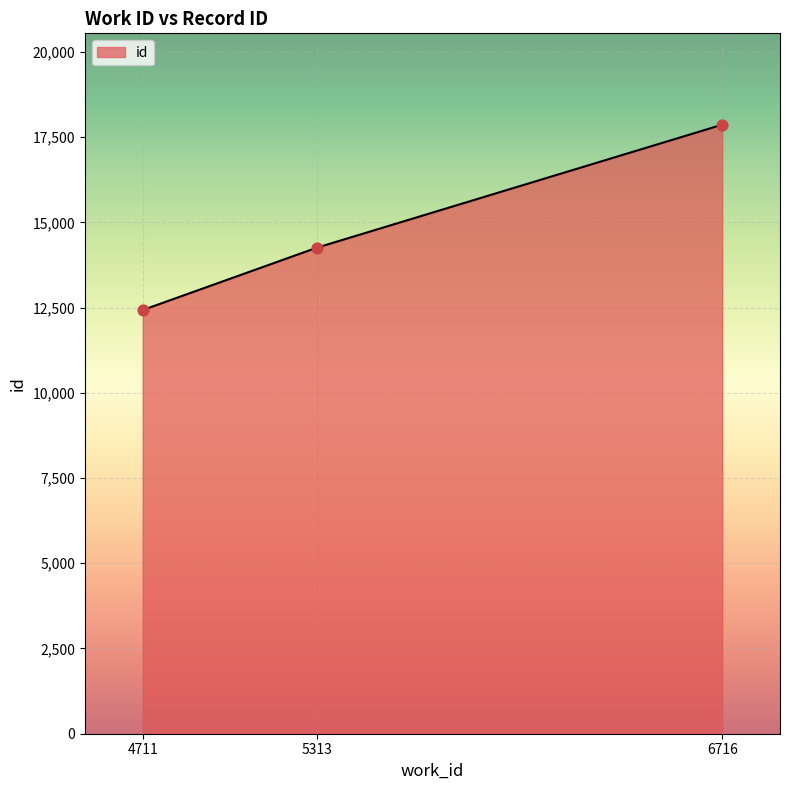

Between 4711 and 5313, which is larger?

5313